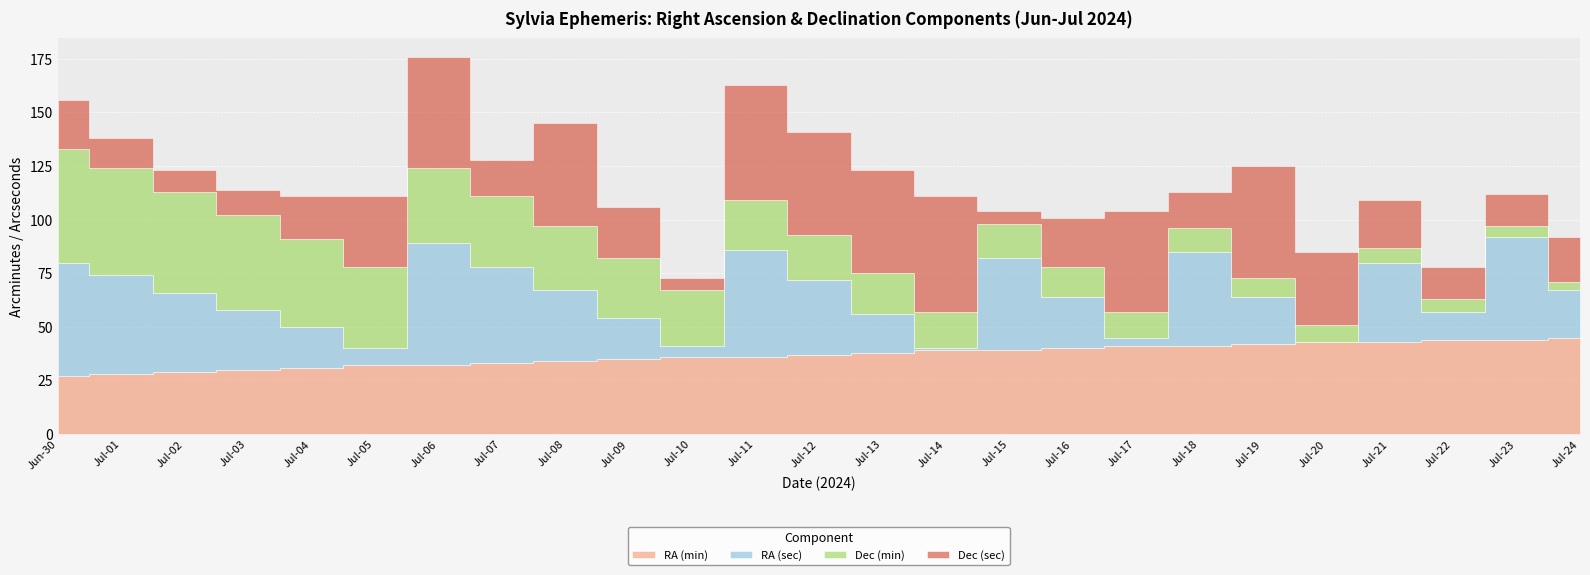

How many intersections are there between Dec (sec) and RA (sec)?

10